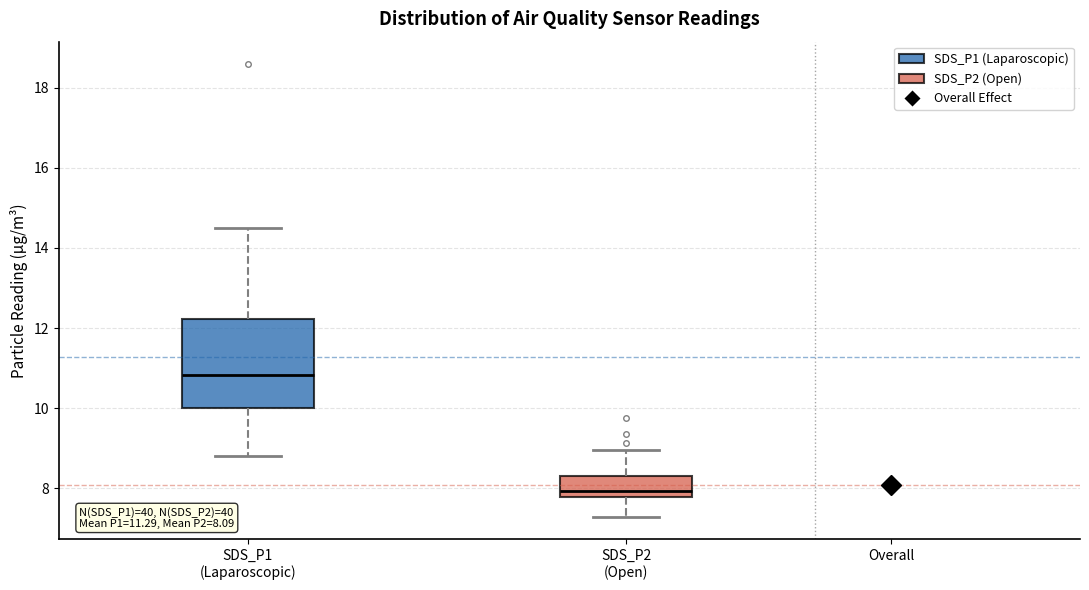

Which box's median line is the lowest?

SDS_P2 (Open)